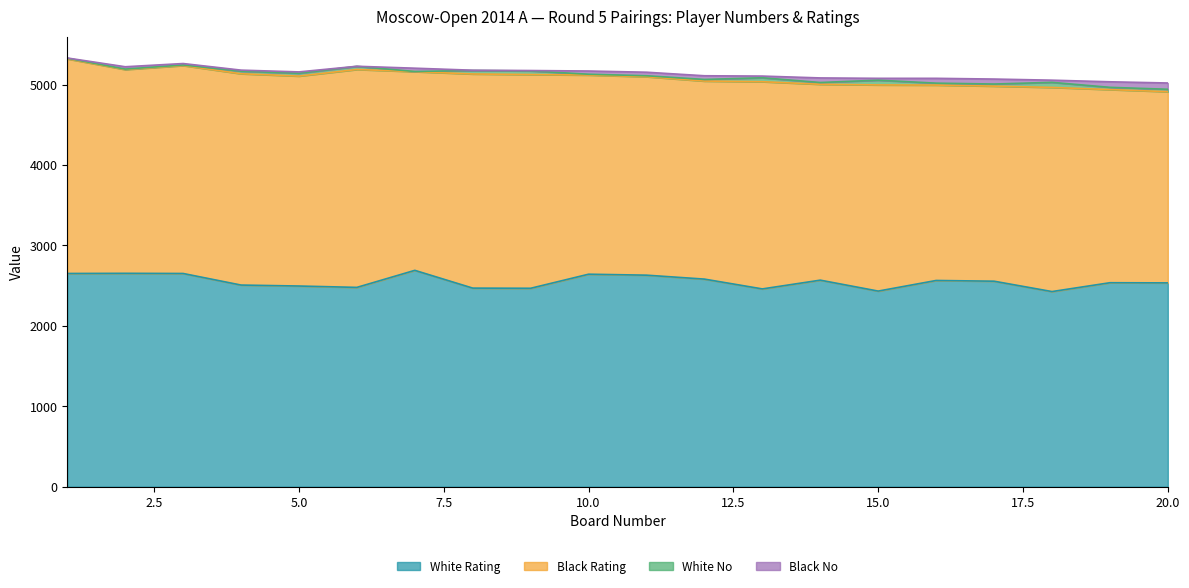

The White Rating series shows 2495 at 5. True or false?

True